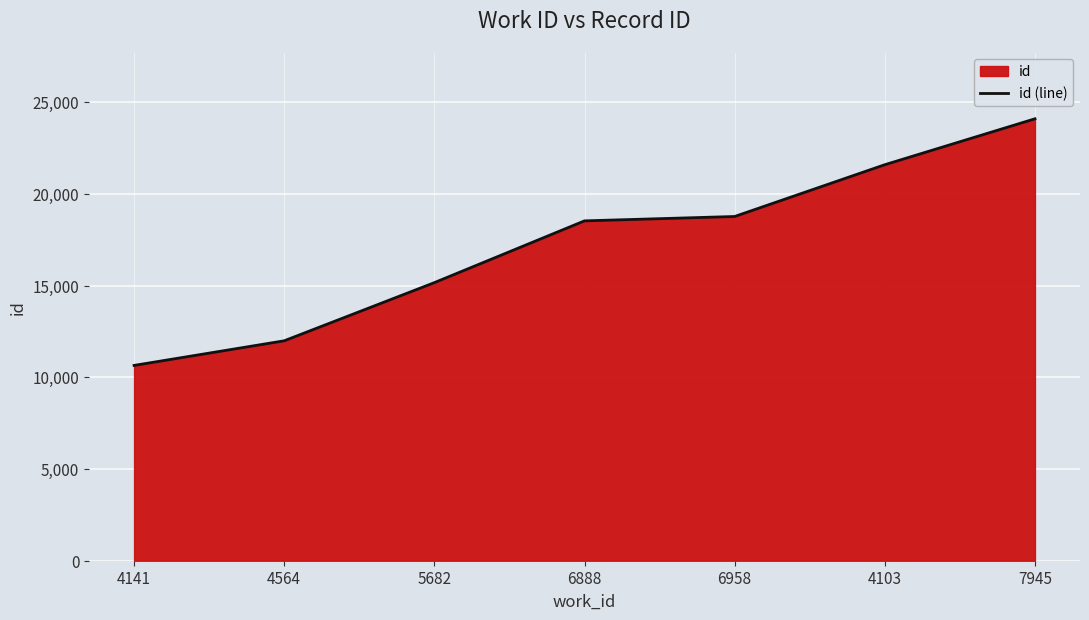

What is the sum of the values at 4564 and 4141?

22632